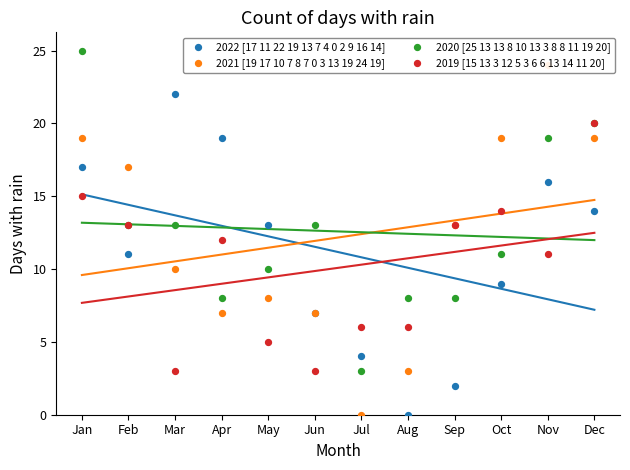

What is the total value across all series at Mar?

48